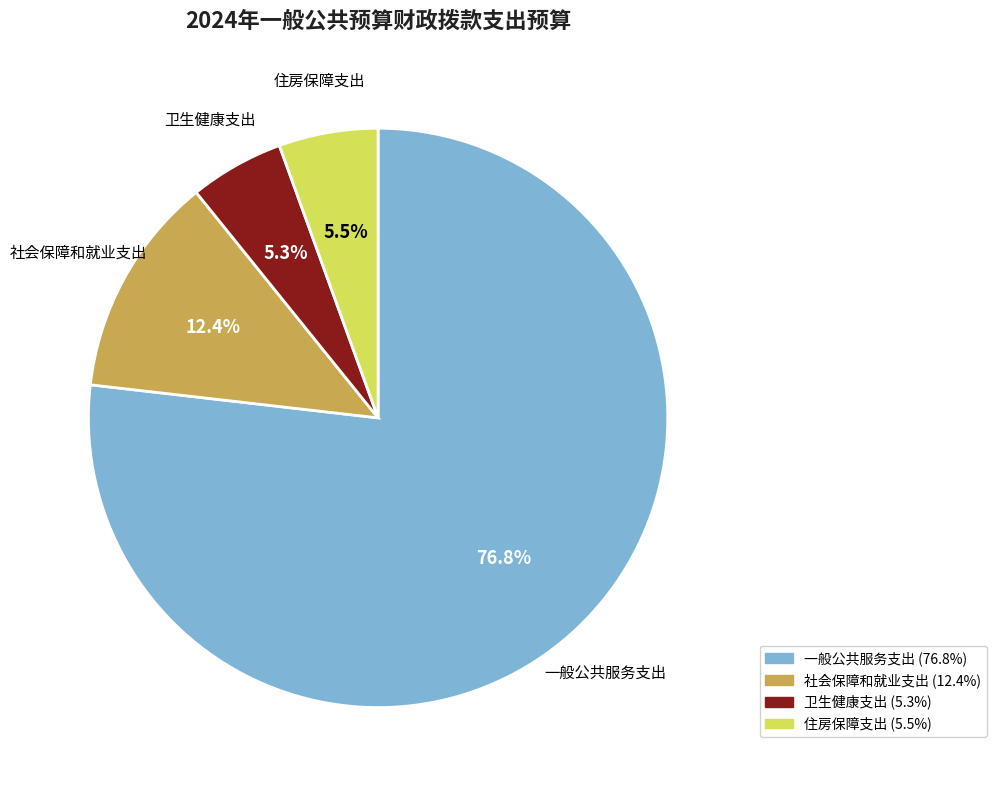

What is the largest slice in the pie chart?

一般公共服务支出